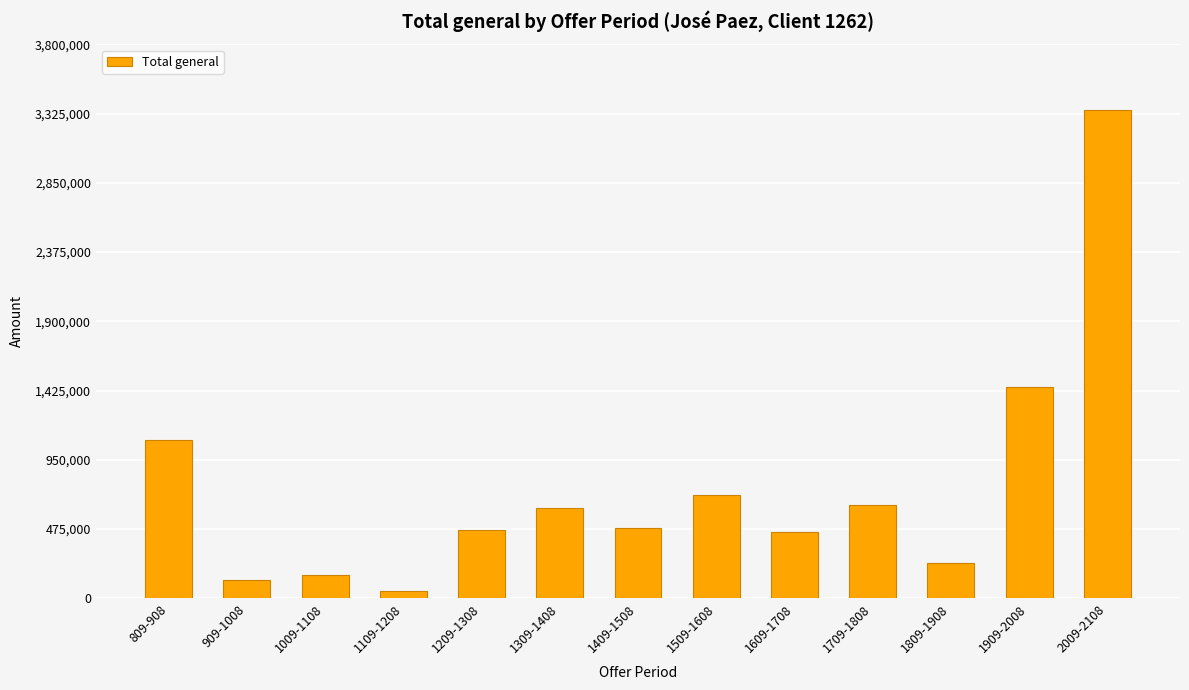

True or false: the data shows 1101672.3 at 1309-1408.

False